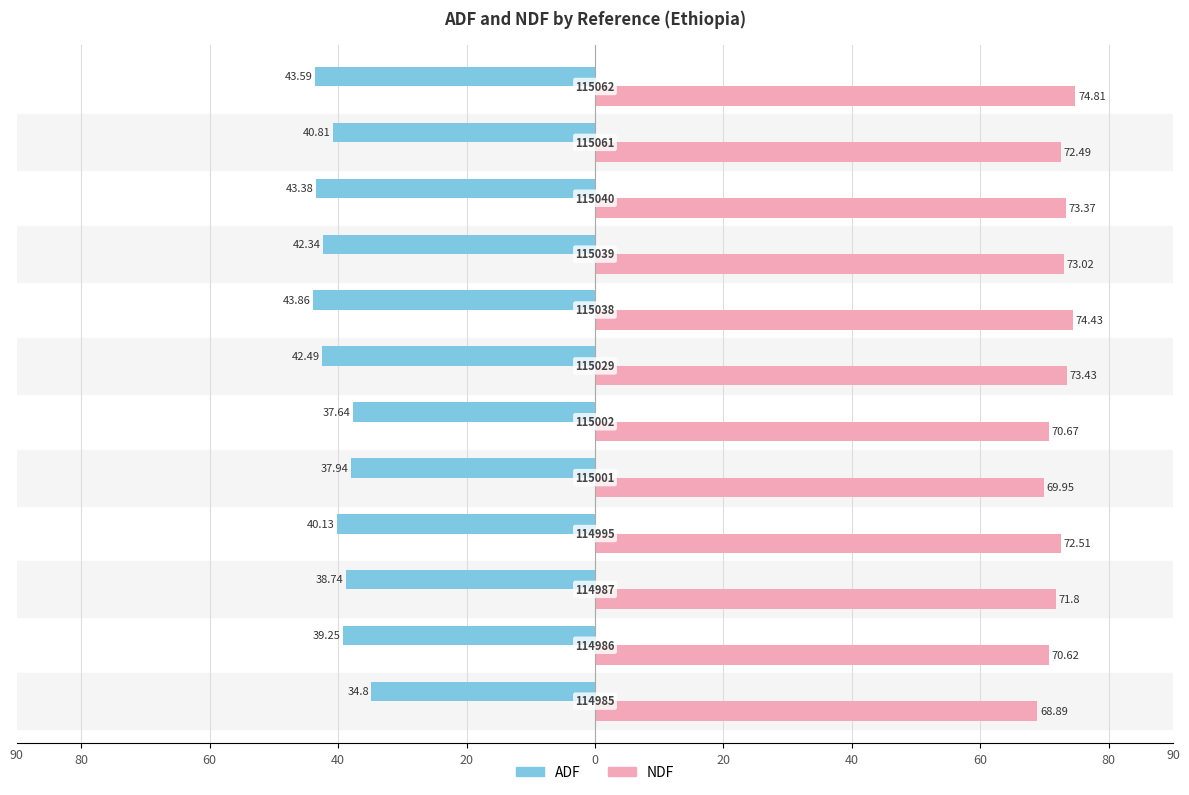

Reading left to right, list all the values displayed in this chart.

ADF: -34.8	-39.2	-38.7	-40.1	-37.9	-37.6	-42.5	-43.9	-42.3	-43.4	-40.8	-43.6
NDF: 68.9	70.6	71.8	72.5	70.0	70.7	73.4	74.4	73.0	73.4	72.5	74.8